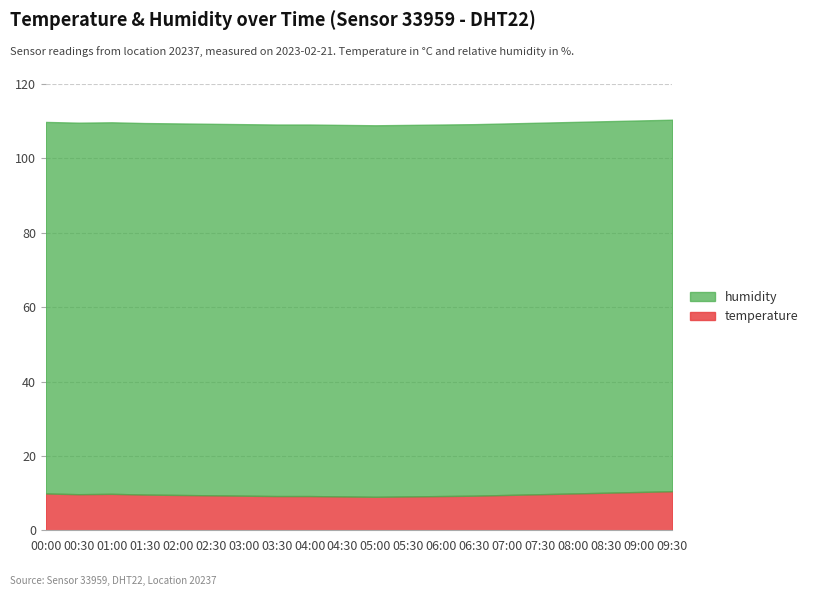

What are all the series names shown in the legend?

humidity, temperature